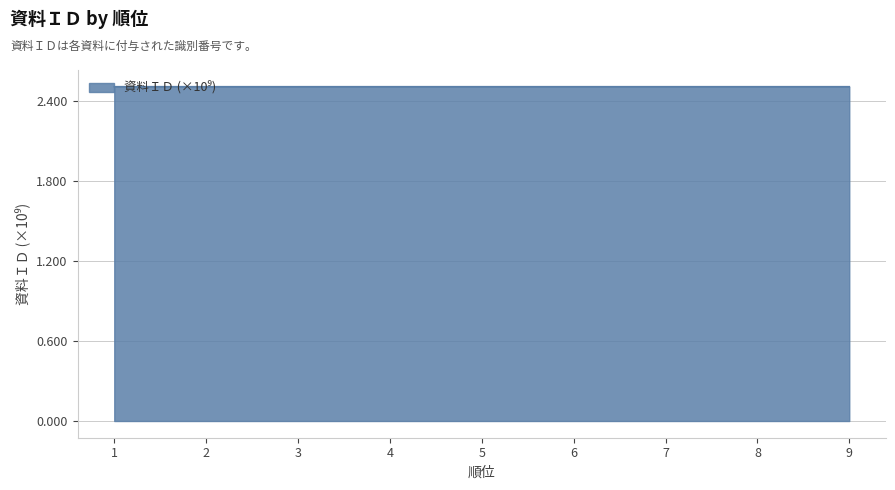

What is the greatest value displayed?

2.5